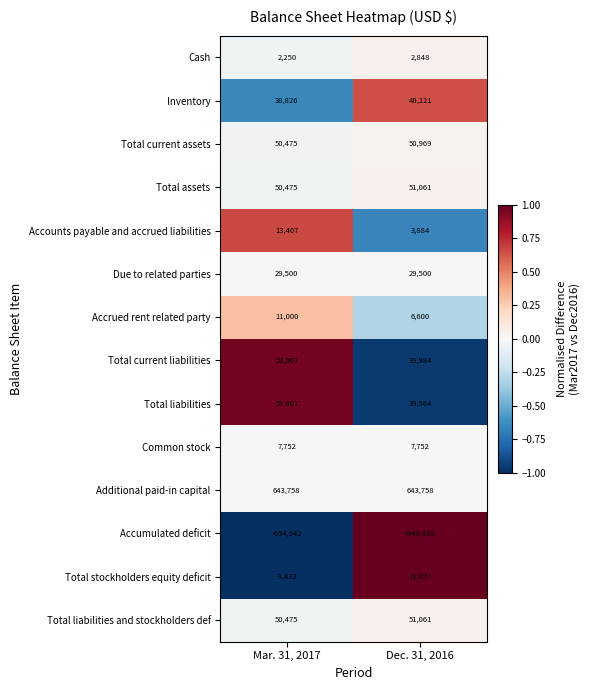

What is the sum of all Inventory values?

86947